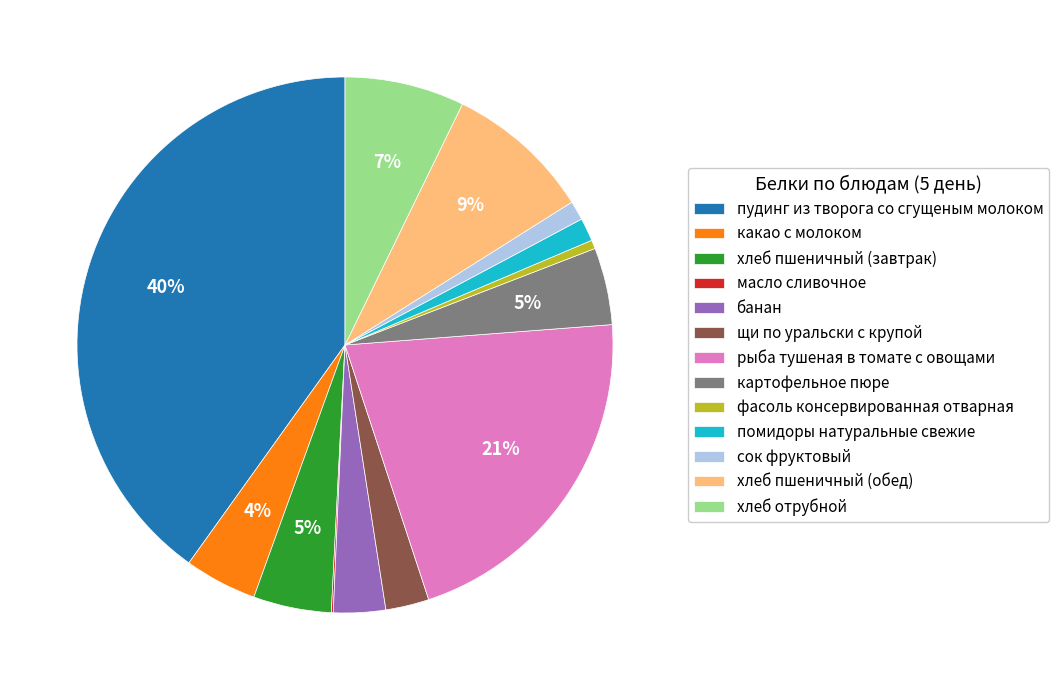

Combined, do рыба тушеная в томате с овощами and хлеб отрубной account for over 50%?

No